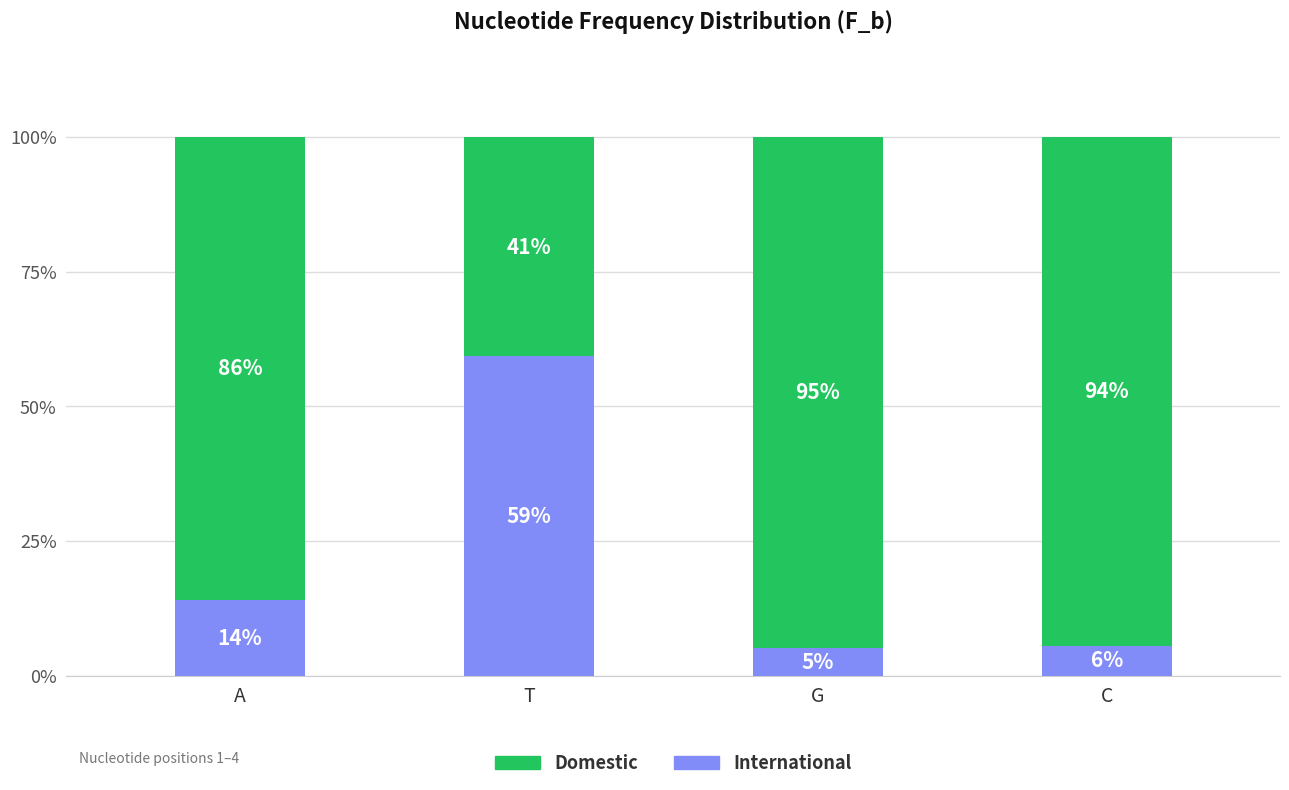

What is the approximate value of International at A?

14.0